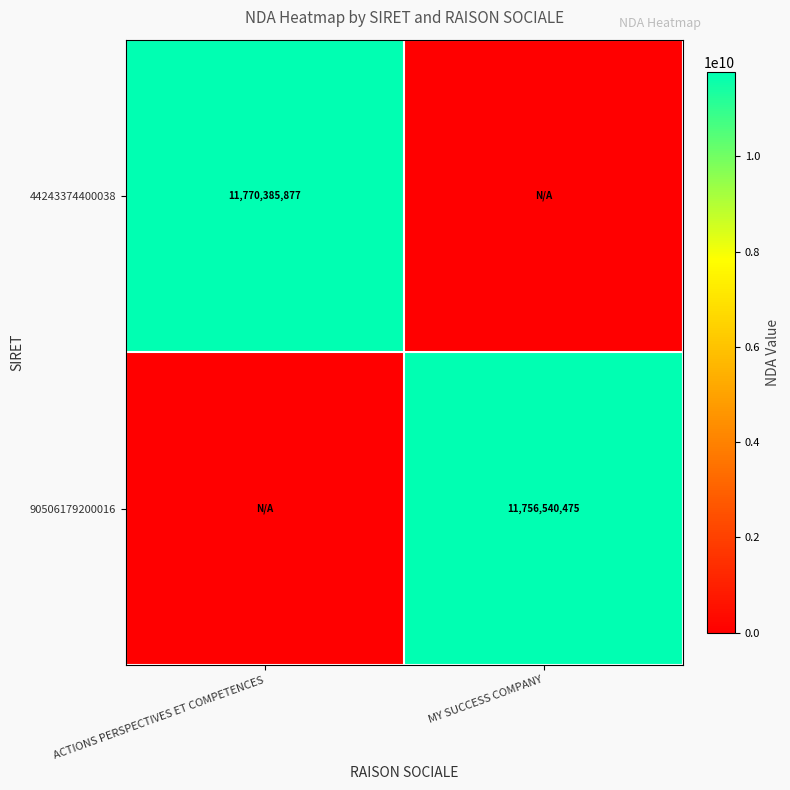

The value of 44243374400038 at ACTIONS PERSPECTIVES ET COMPETENCES is 11770385877. True or false?

True